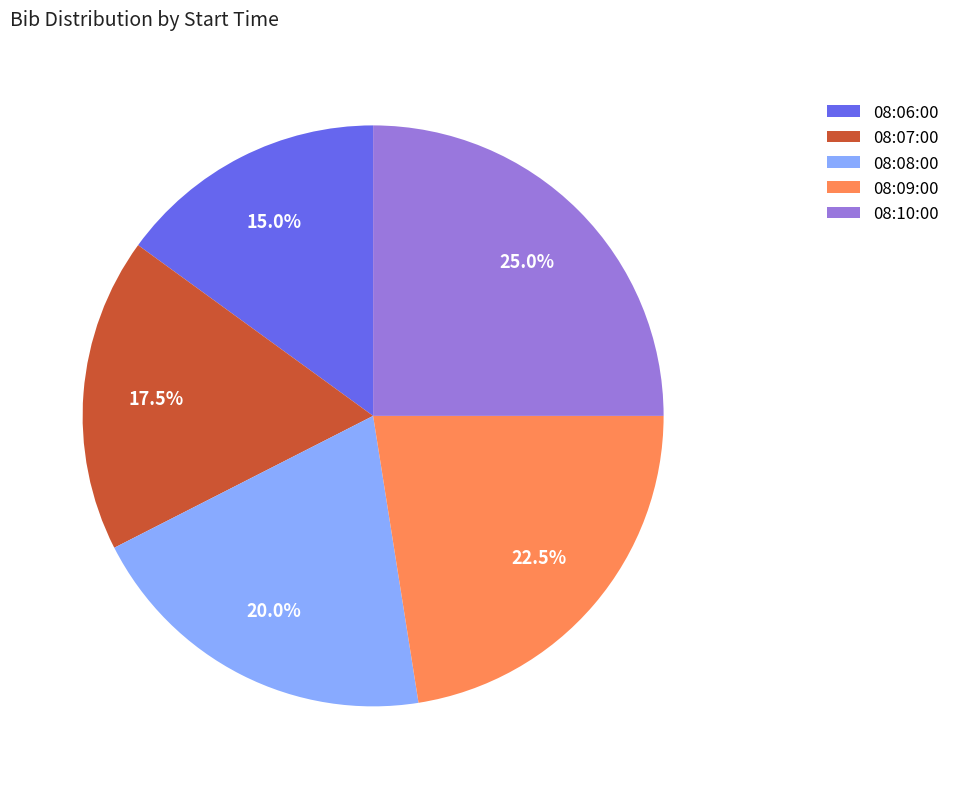

How many segments does this pie chart have?

5